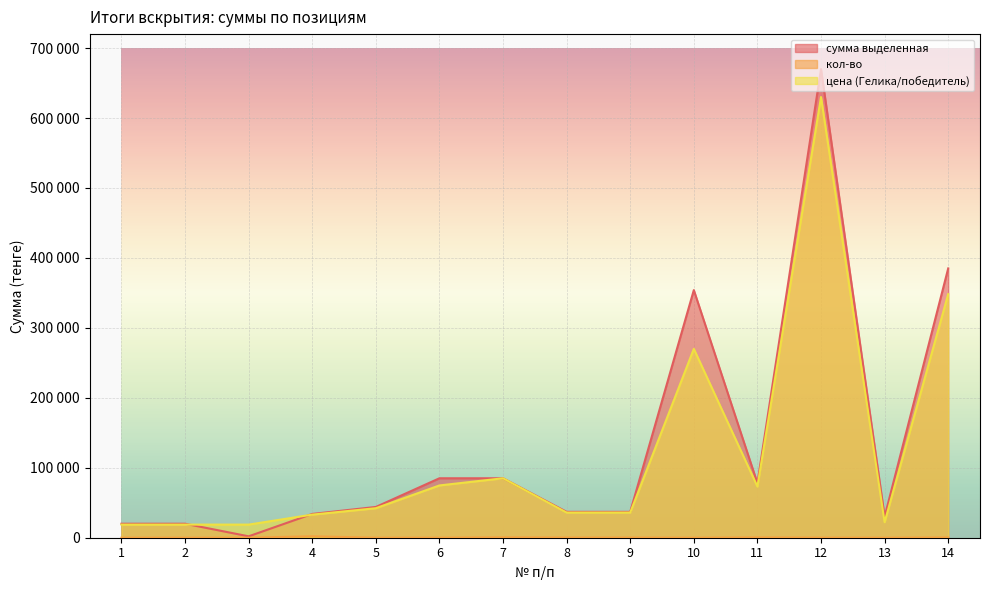

Rank the series by their maximum value, from lowest to highest.

кол-во, цена (Гелика/победитель), сумма выделенная